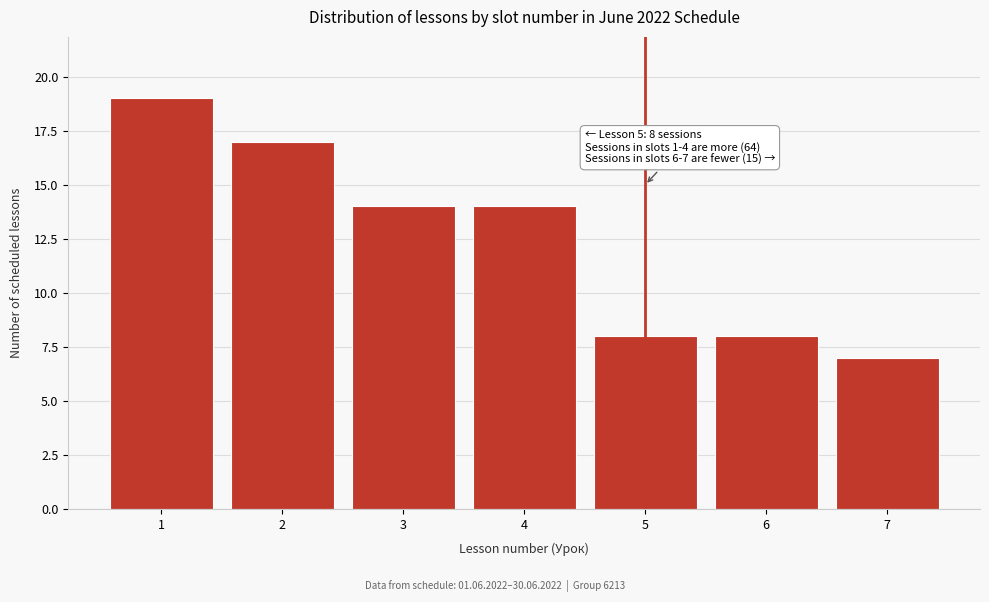

Reading left to right, transcribe all the data shown in this chart.

1=19	2=17	3=14	4=14	5=8	6=8	7=7